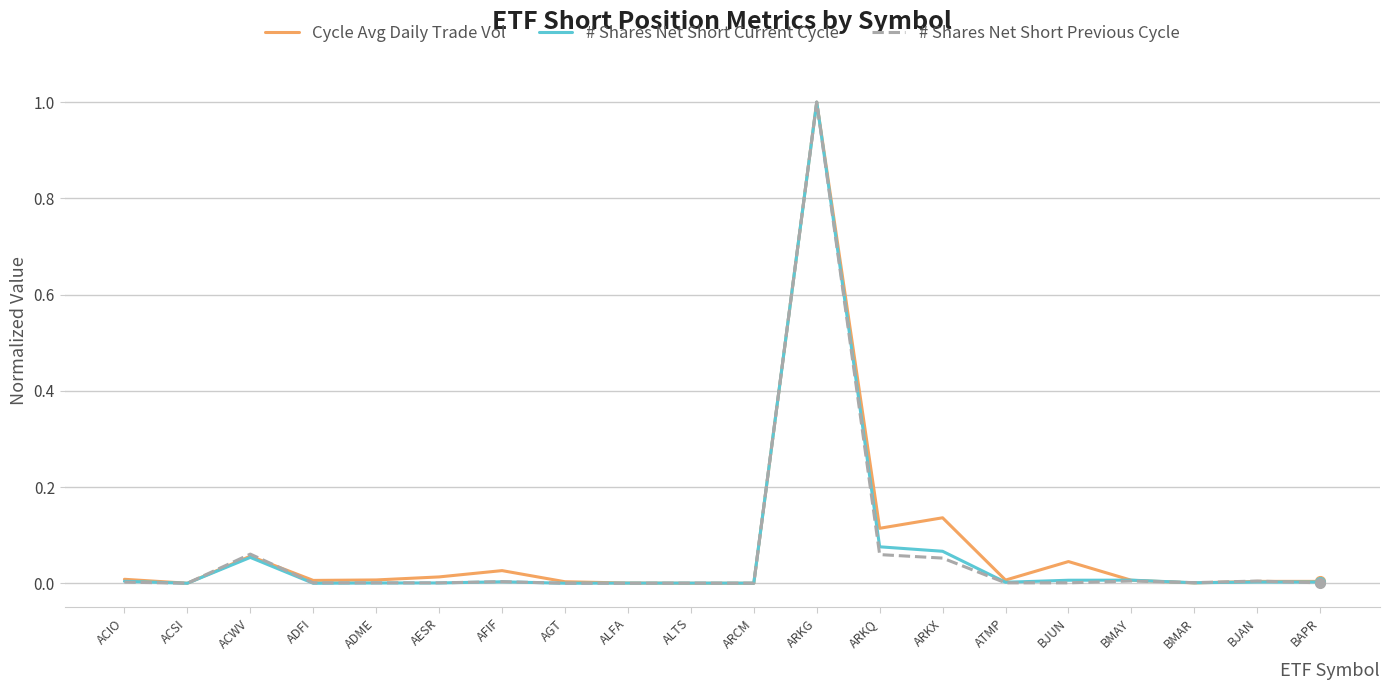

Between ARKG and ARKQ, which series saw the biggest shift?

# Shares Net Short Previous Cycle